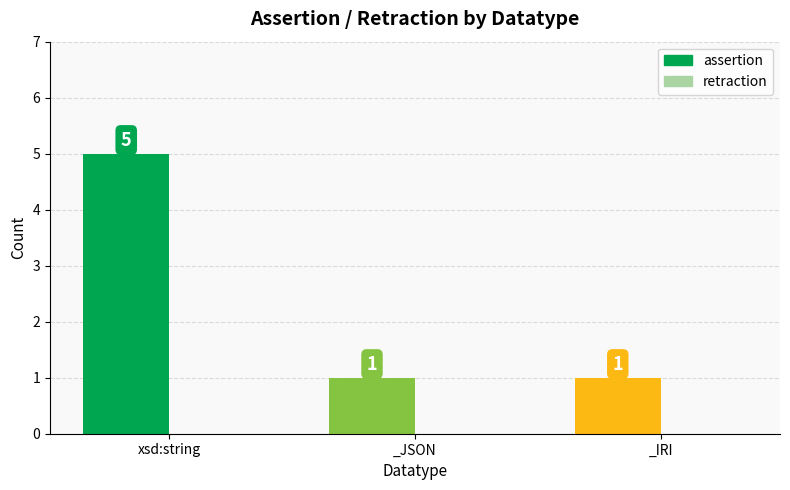

Approximately how many times larger is the value at xsd:string compared to _IRI?

5.0